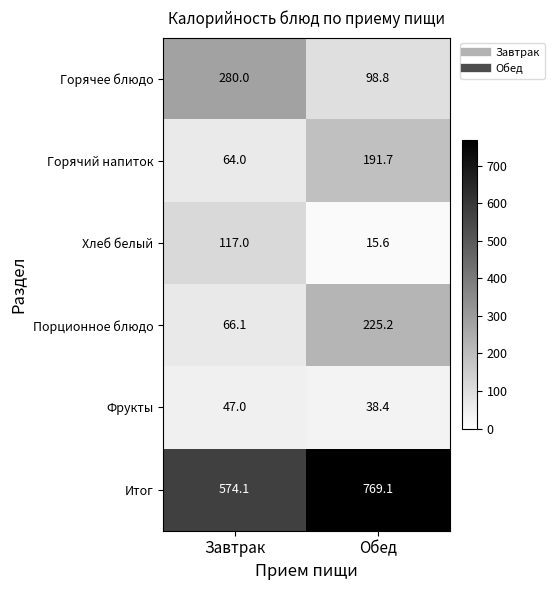

What is the lowest value of the Порционное блюдо series?

66.1